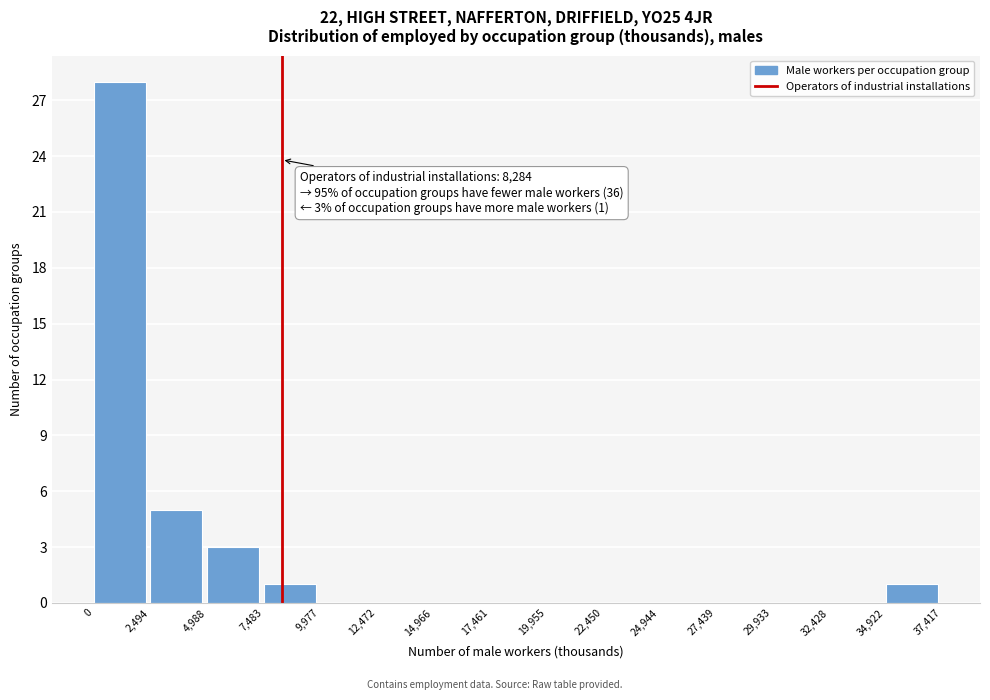

Which range on the x-axis has the tallest bar?

0 to 2,494